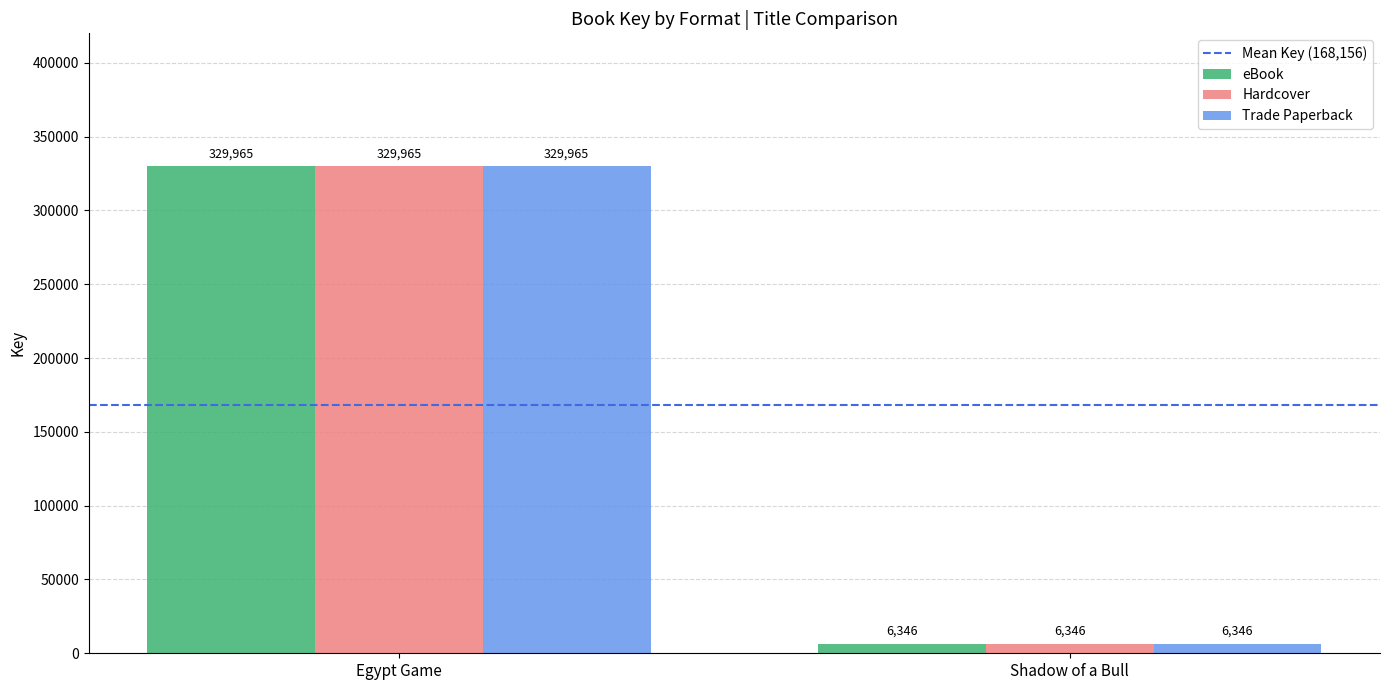

What is the sum of all Trade Paperback values?

336311